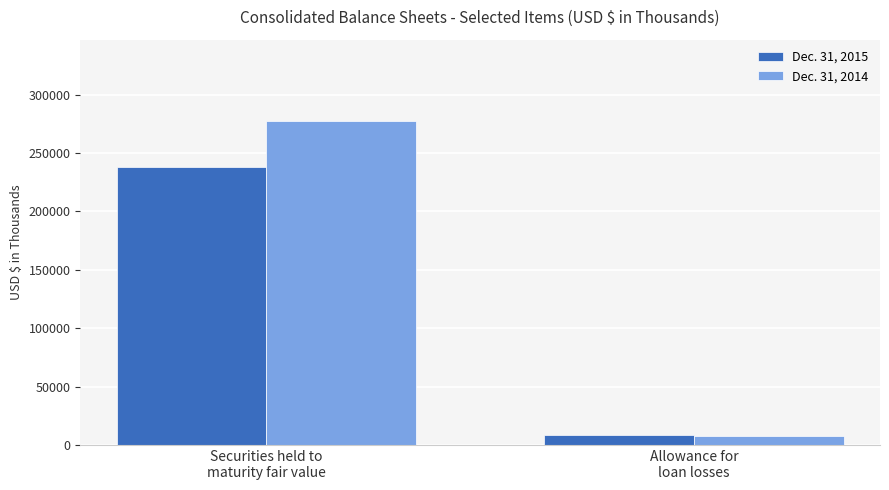

At how many categories does at least one series exceed 252903?

1